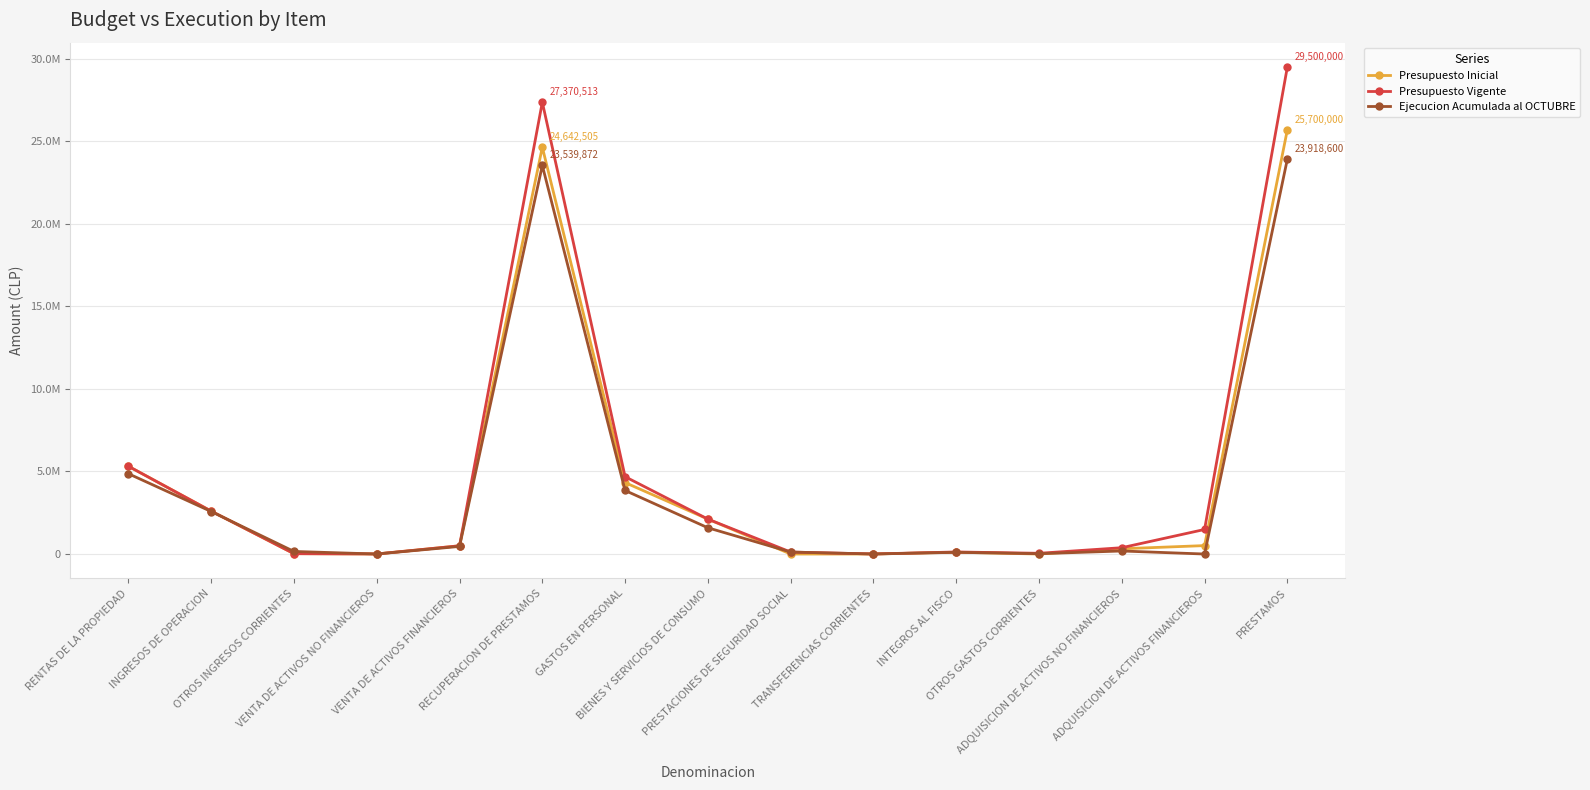

List the series in order of their overall mean, highest first.

Presupuesto Vigente, Presupuesto Inicial, Ejecucion Acumulada al OCTUBRE